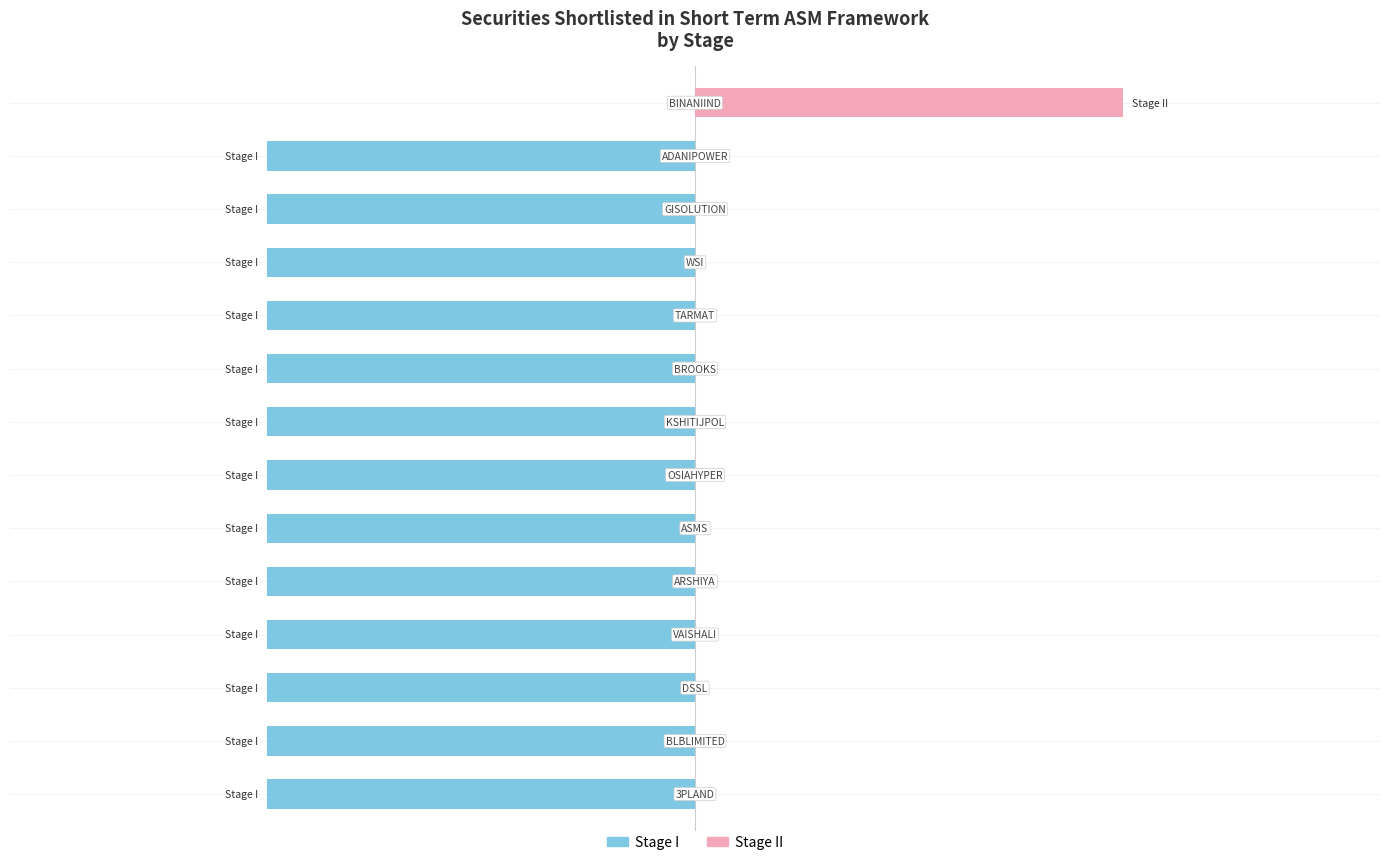

What is the value of the Stage I bar at the 10th from the left?

-1